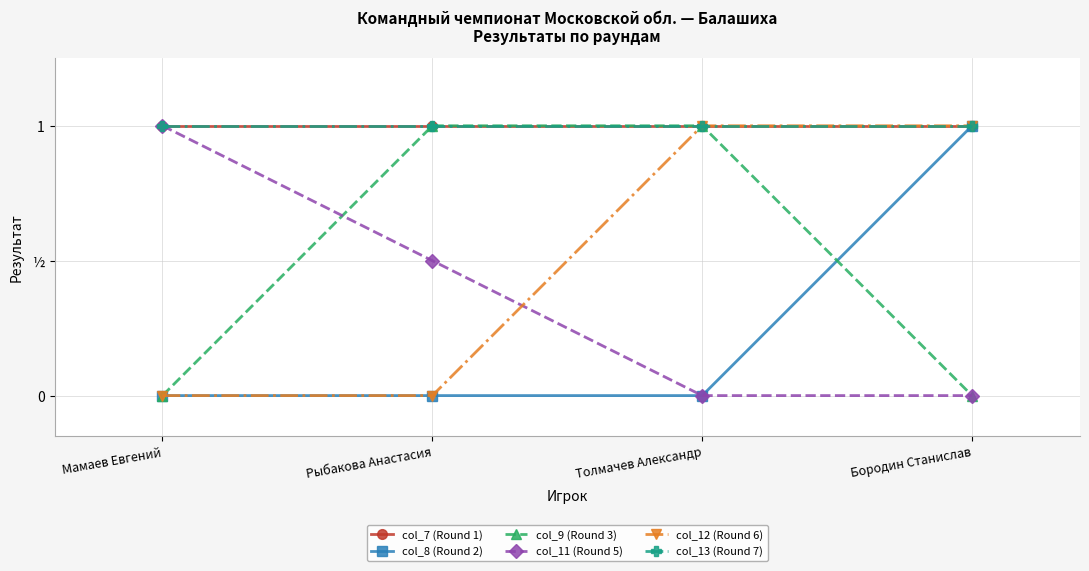

True or false: col_7 (Round 1) has more than 2 points higher than both neighbors.

False